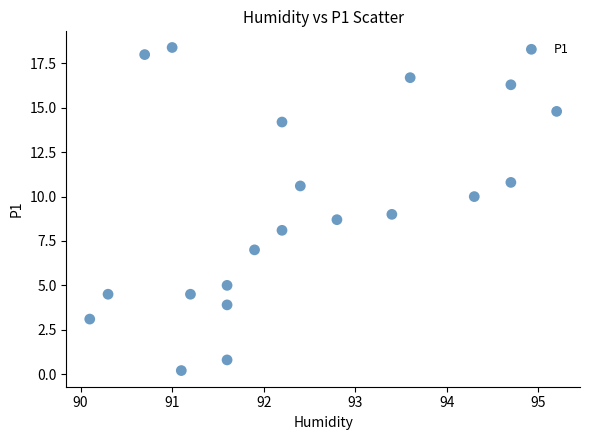

What is the range of X values (max minus min)?

5.1